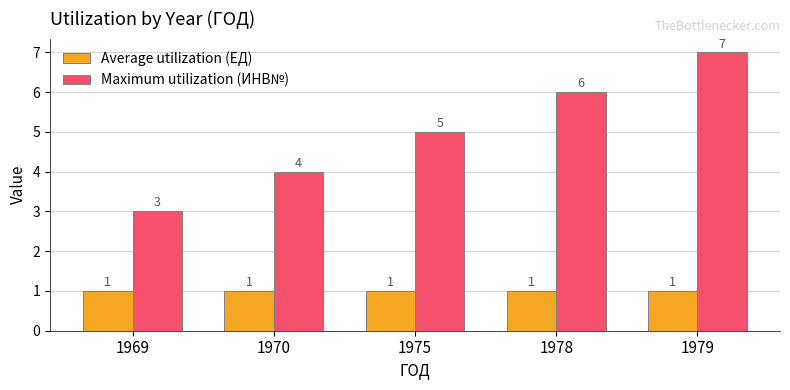

Which series has the widest spread of values?

Maximum utilization (ИНВ№)